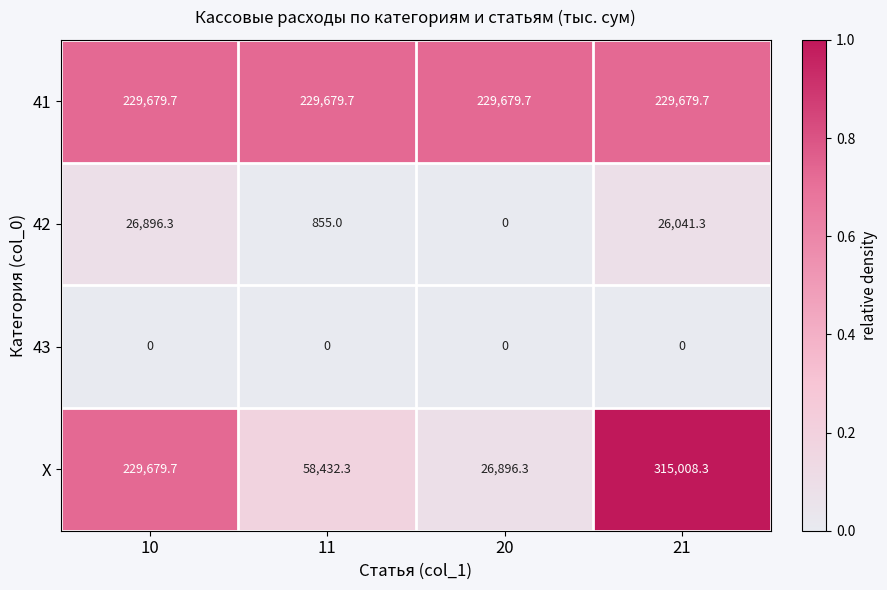

Which series changed the most between 20 and 21?

X